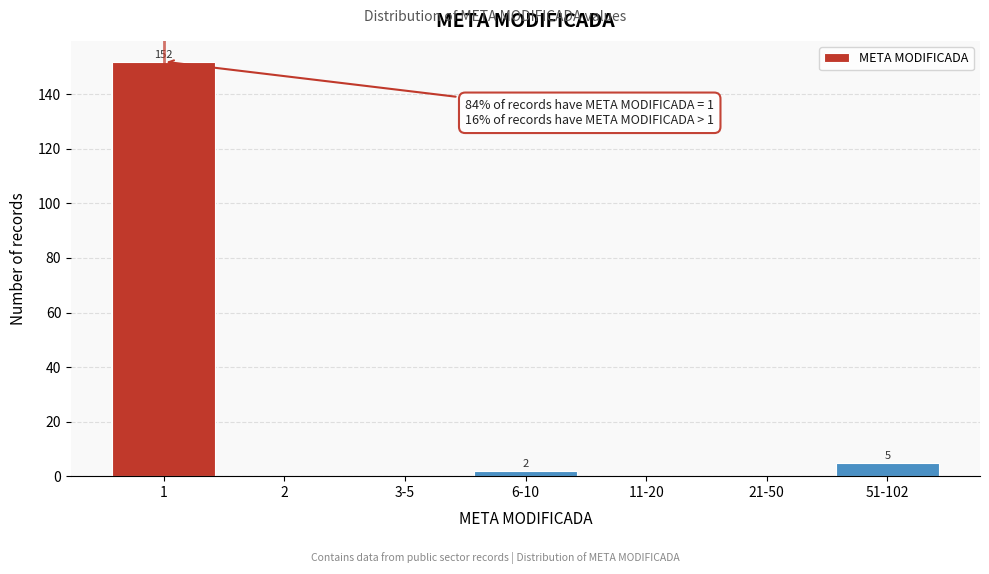

Reading left to right, list all the values displayed in this chart.

1=152	2=0	3-5=0	6-10=2	11-20=0	21-50=0	51-102=5